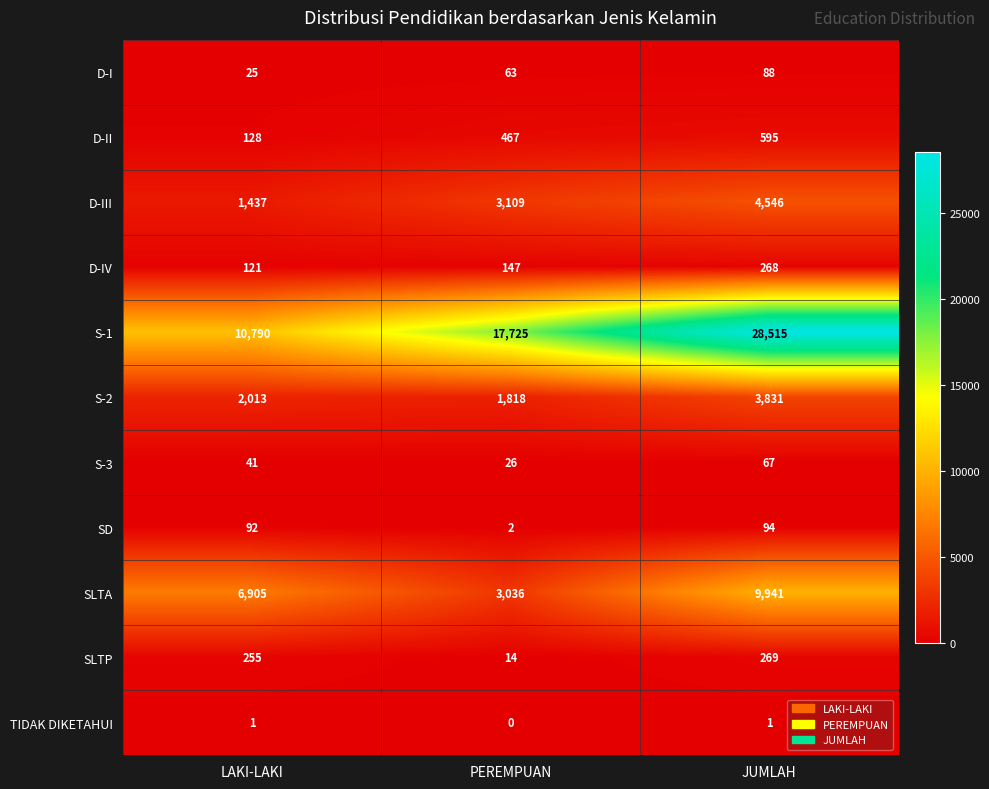

How many series are shown in this chart?

11